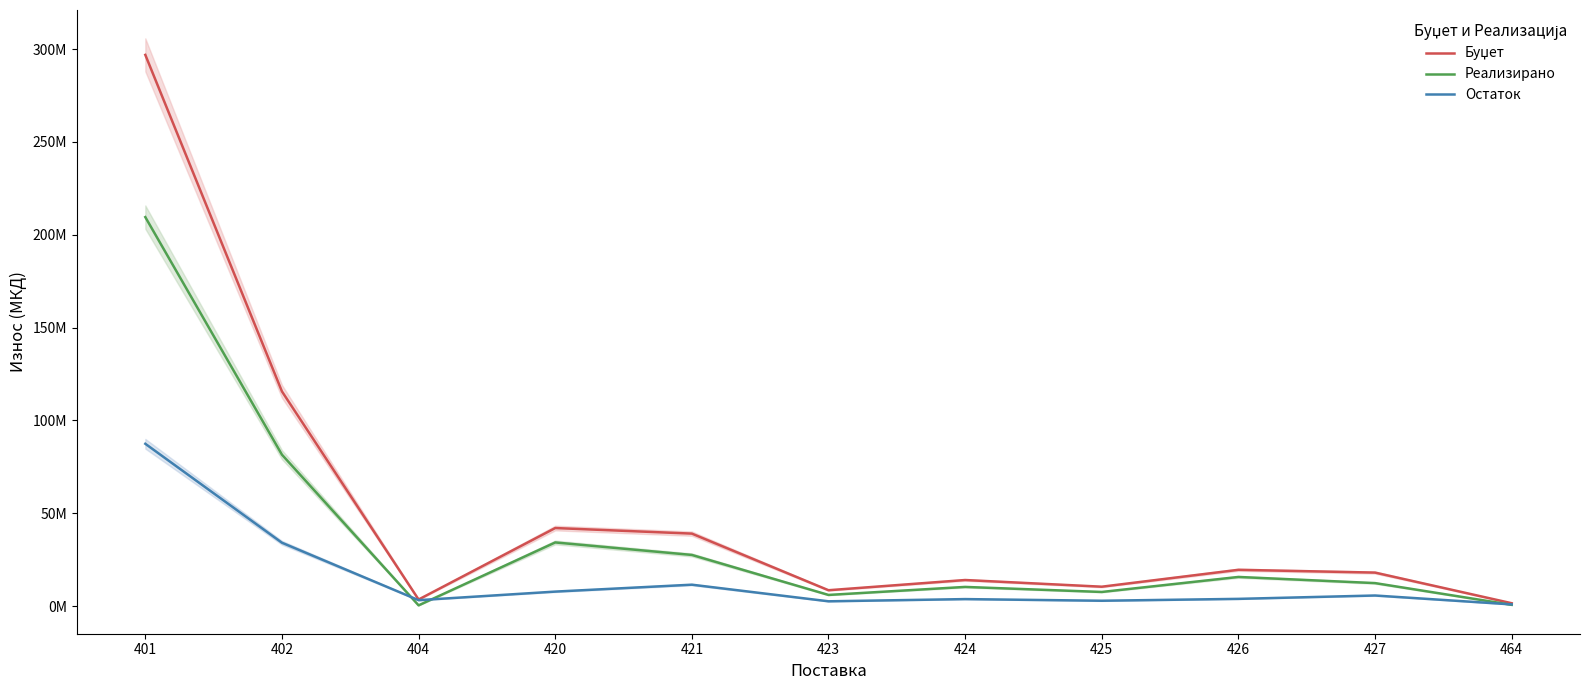

How many values in the Остаток series exceed 3845415?

5